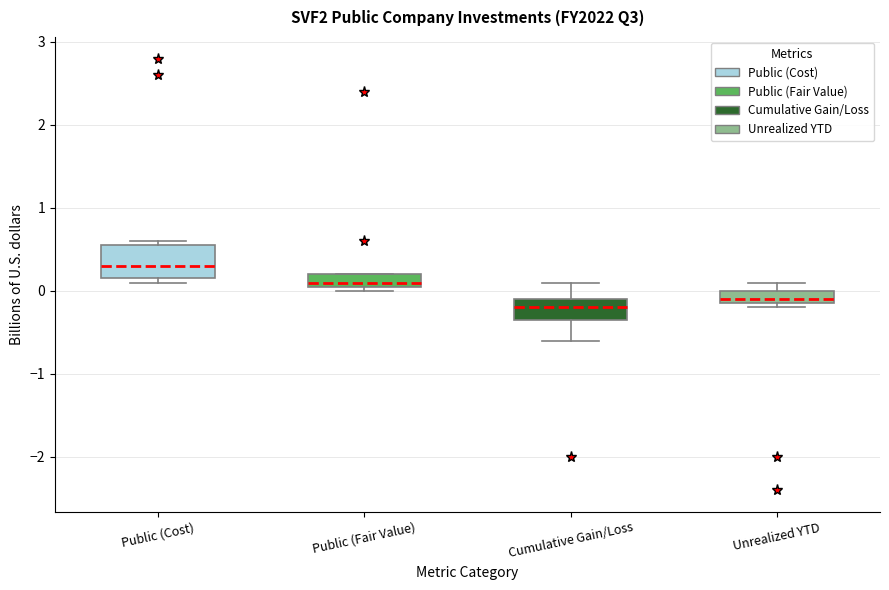

Where is the lower edge of the box for Unrealized YTD on the y-axis? The values are not printed on the chart, so give them approximately, as read against the axis.

-0.1